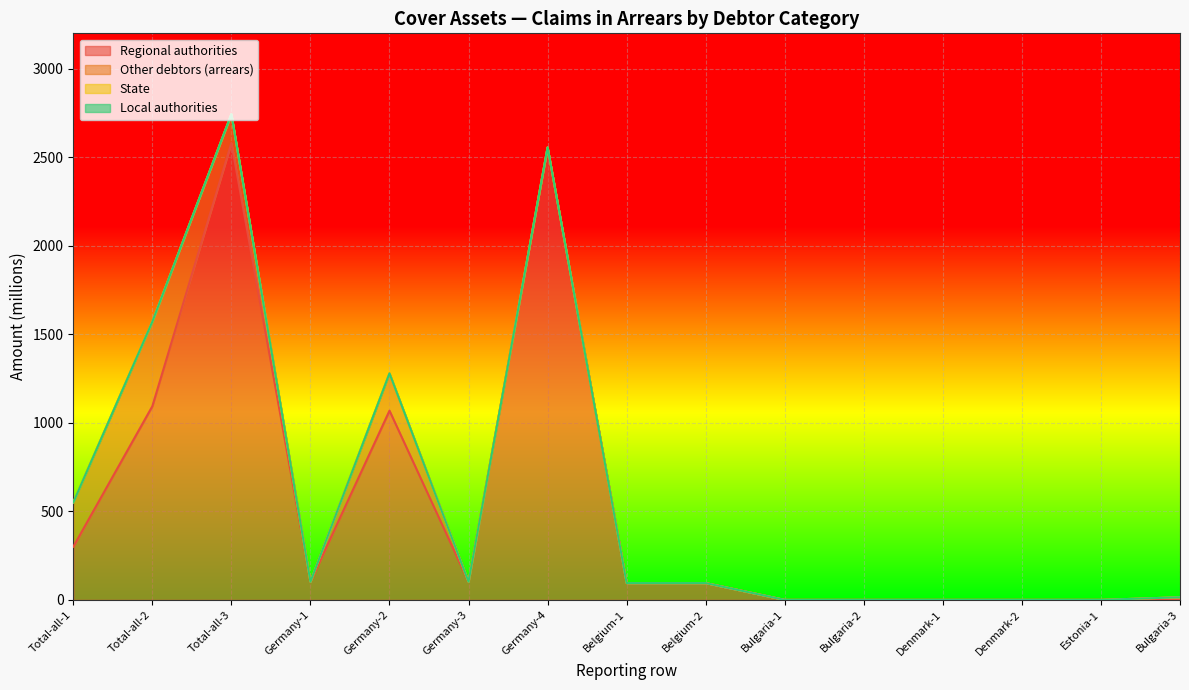

Which series has the largest total across all categories?

Regional authorities